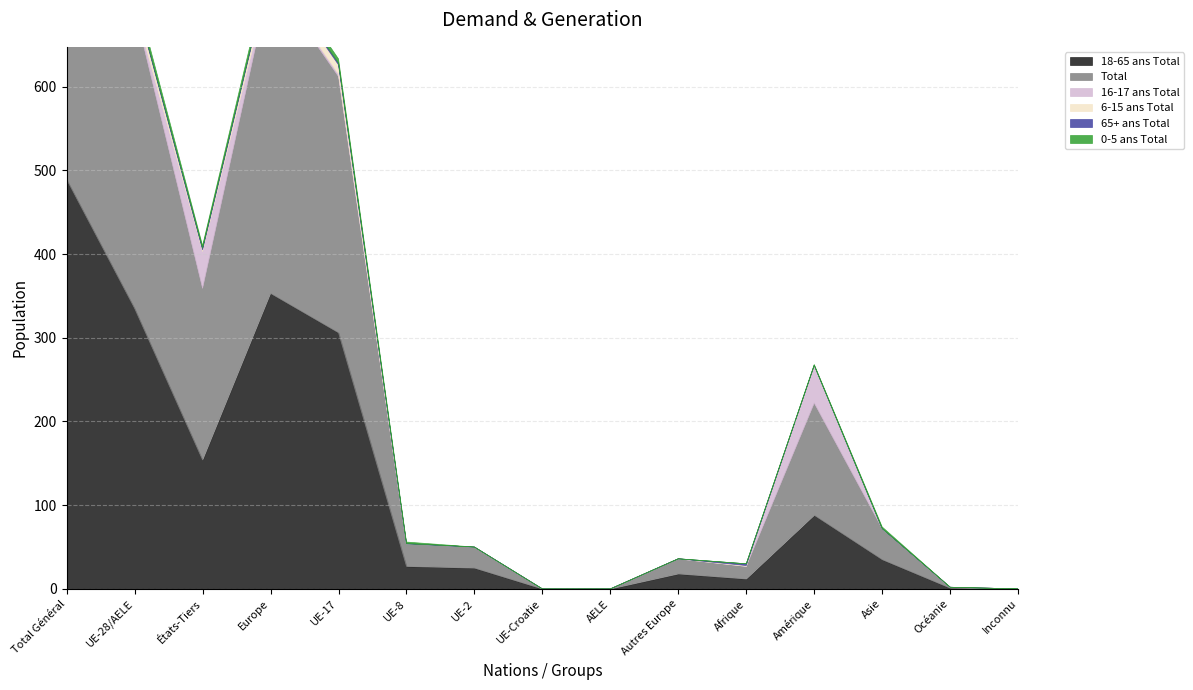

What is the difference between the maximum and minimum values in the 16-17 ans Total series?

47